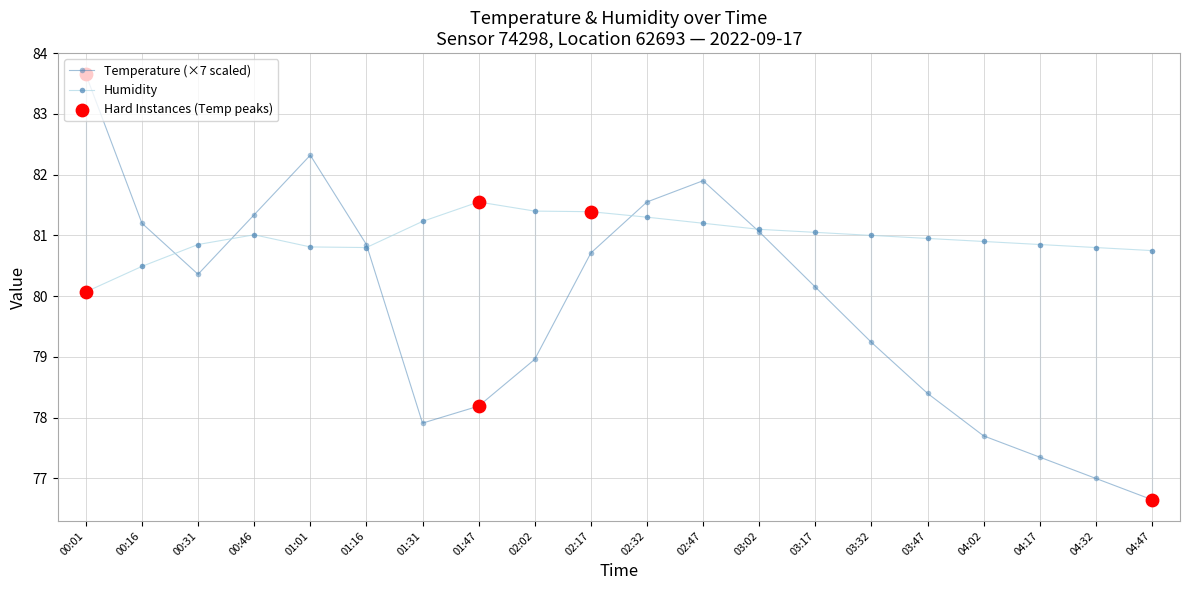

Which series has the largest total across all categories?

Humidity